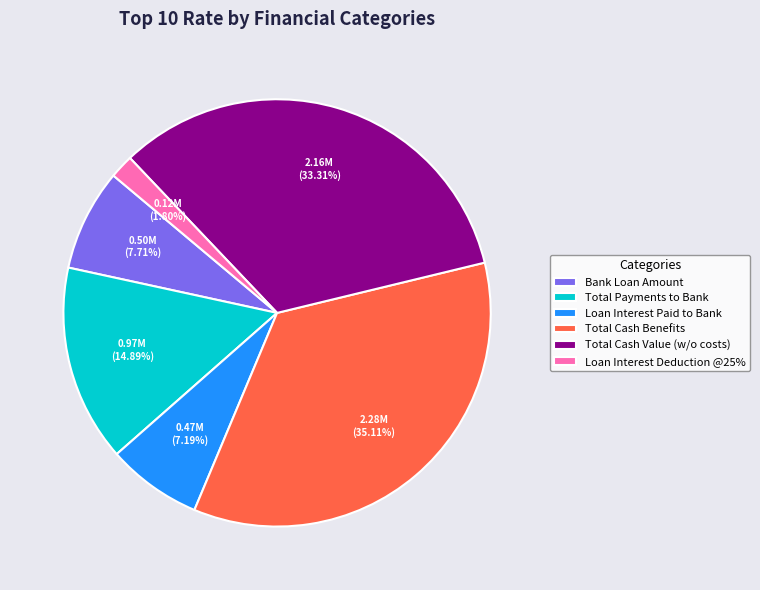

Between Total Cash Benefits and Loan Interest Paid to Bank, which is larger?

Total Cash Benefits